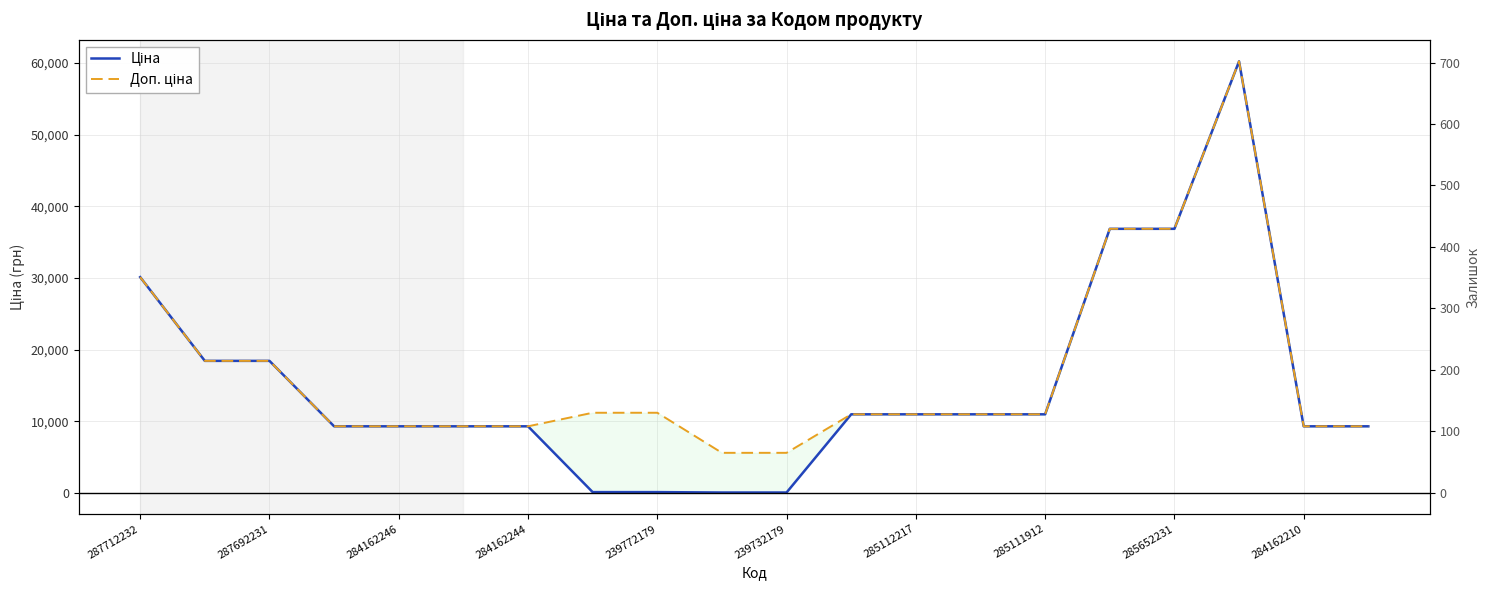

What is the greatest value displayed?

60205.6